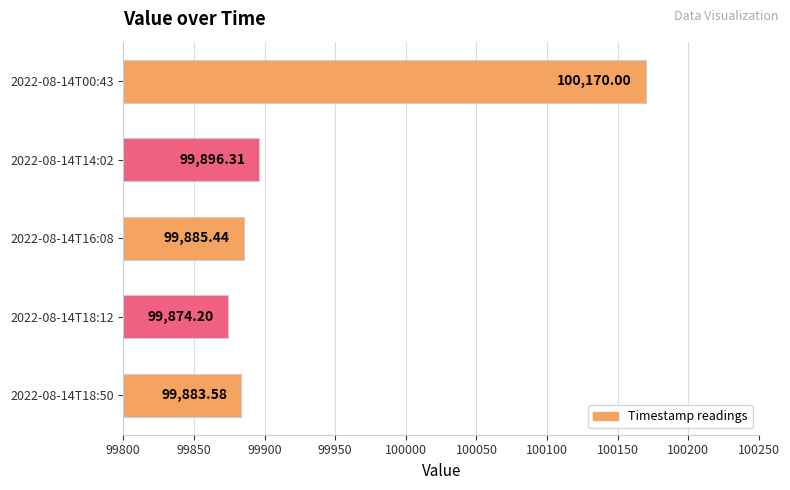

Rank the categories by value from highest to lowest.

2022-08-14T00:43, 2022-08-14T14:02, 2022-08-14T16:08, 2022-08-14T18:50, 2022-08-14T18:12